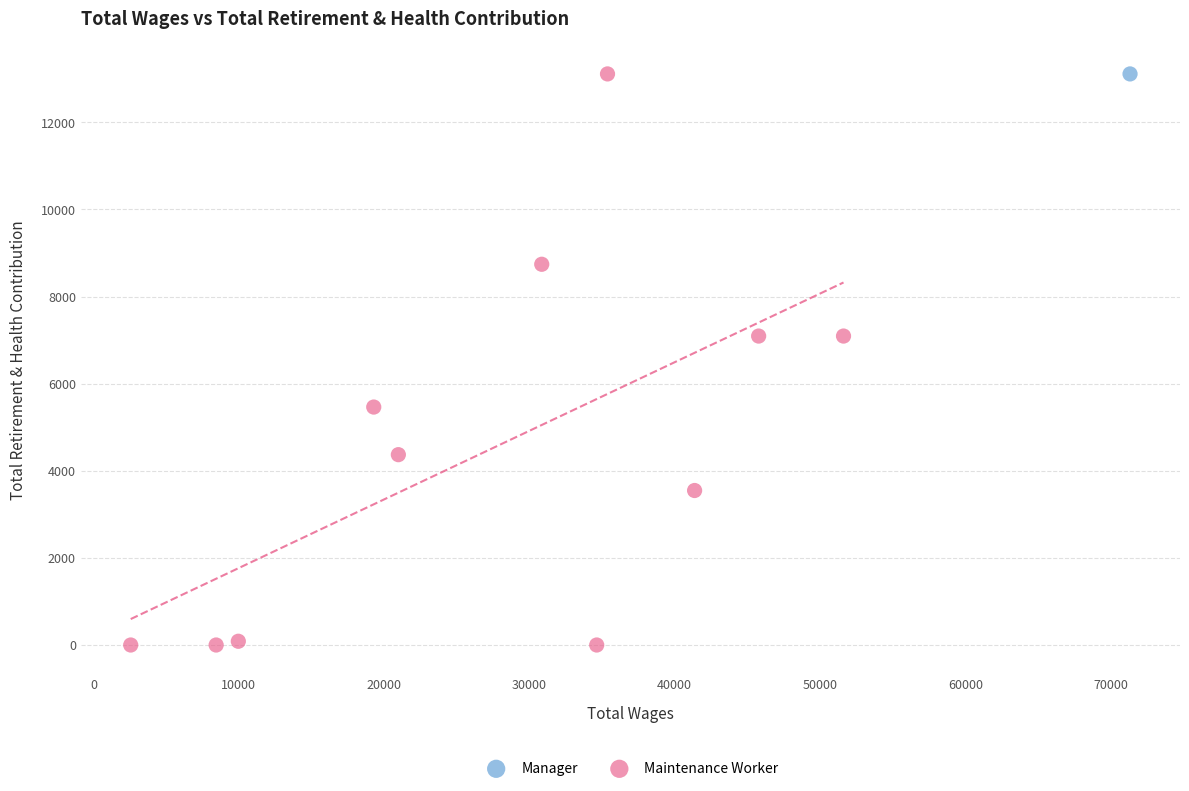

What are all the series names shown in the legend?

Manager, Maintenance Worker